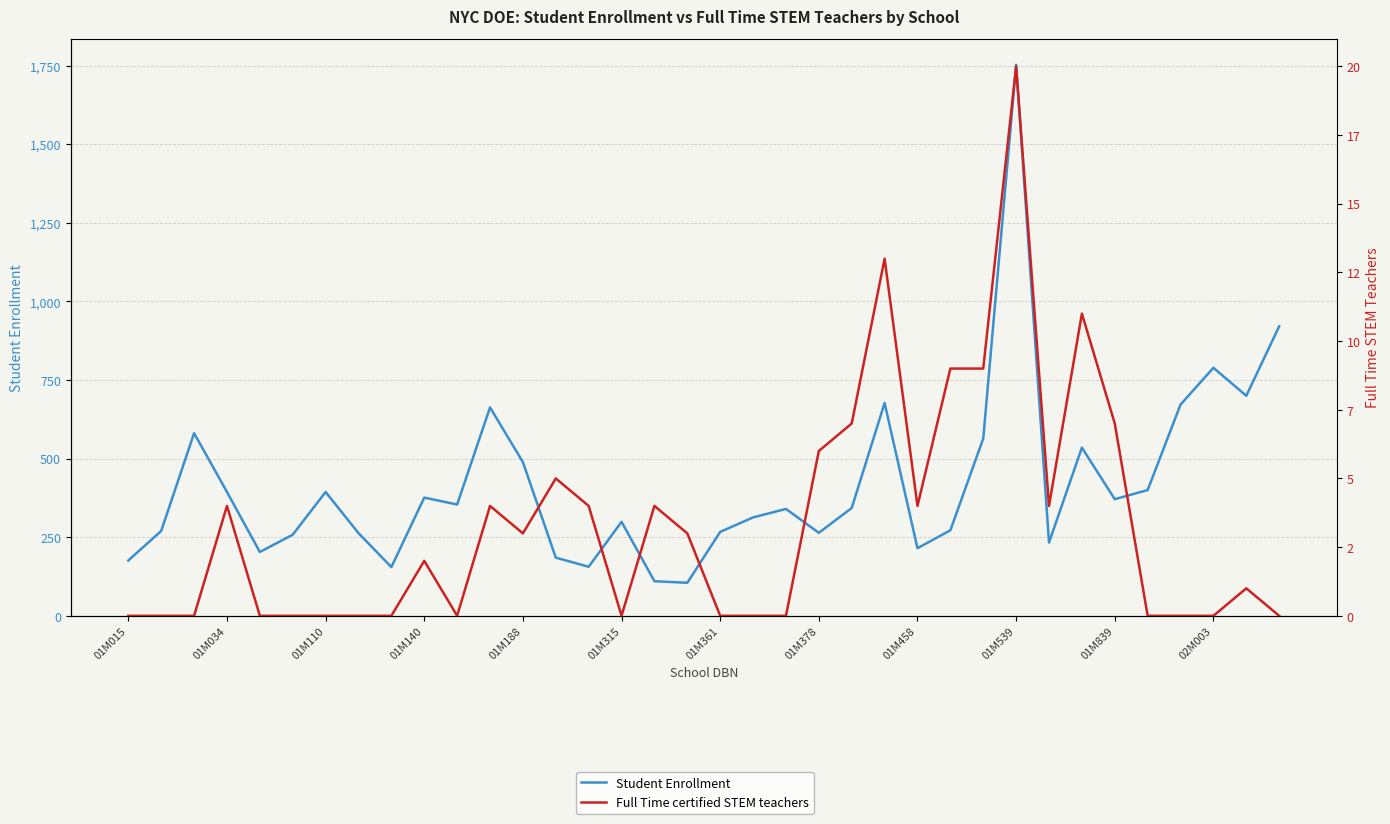

Is the value of Student Enrollment at 12 greater than the value of Full Time certified STEM teachers at 01M315?

Yes